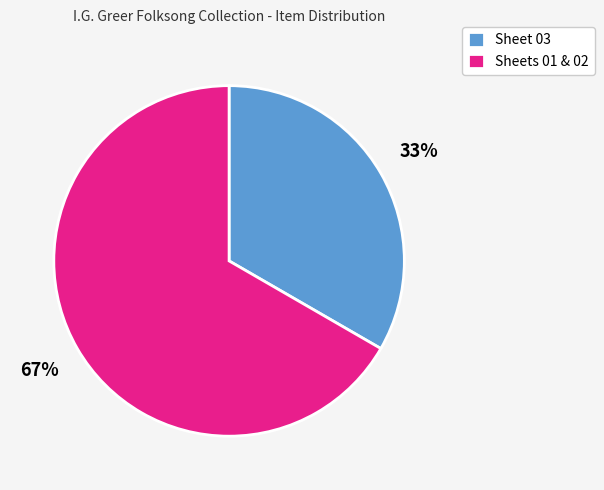

Combined, do Sheets 01 & 02 and Sheet 03 account for over 50%?

Yes